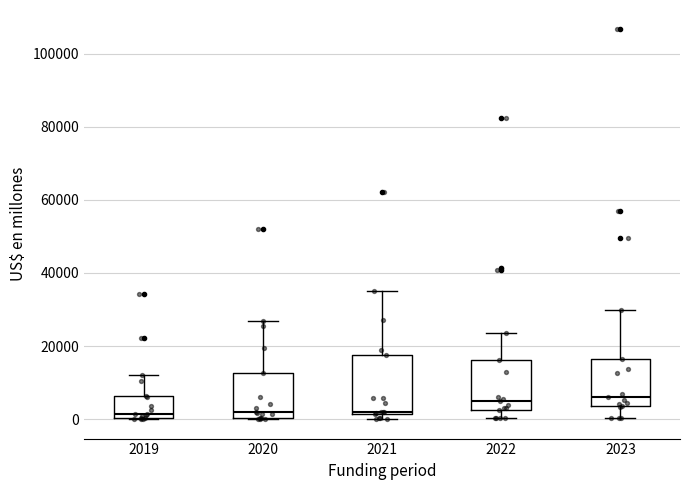

Comparing the boxes themselves (not the whiskers), which one is the tallest?

2021